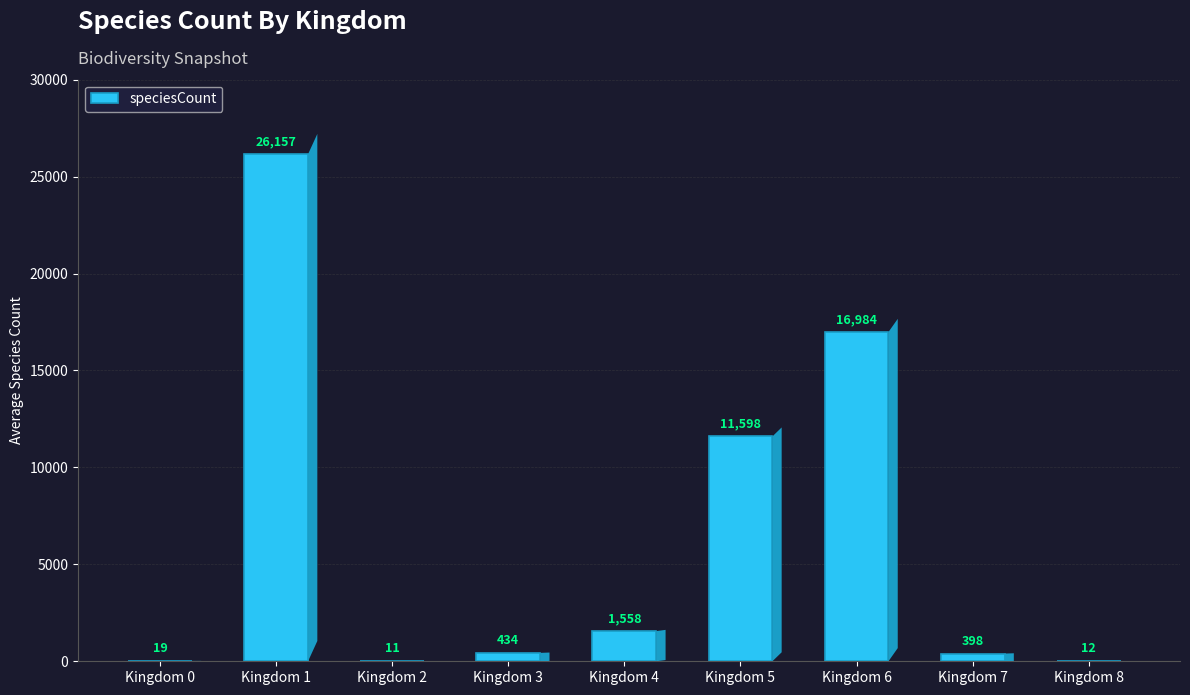

What is the change in value from Kingdom 3 to Kingdom 6?

+16550